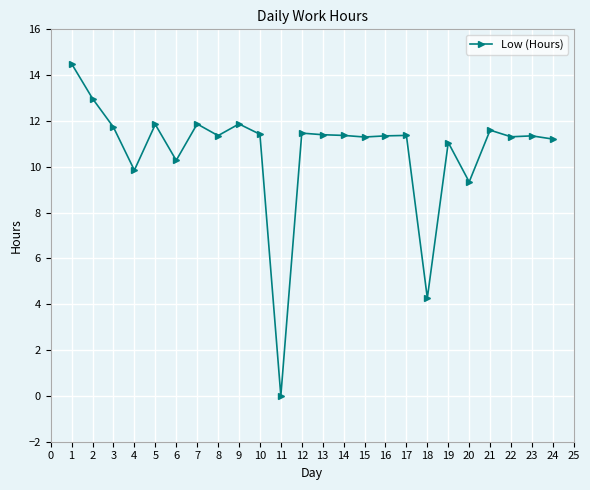

What is the difference between the second highest and second lowest values?

8.7